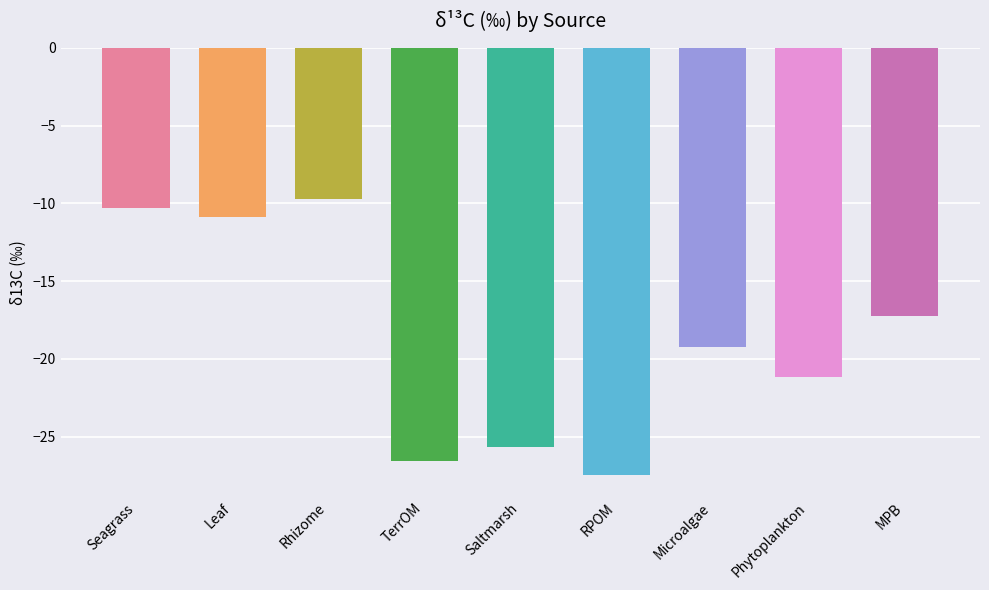

What is the maximum value shown in the chart?

-9.7